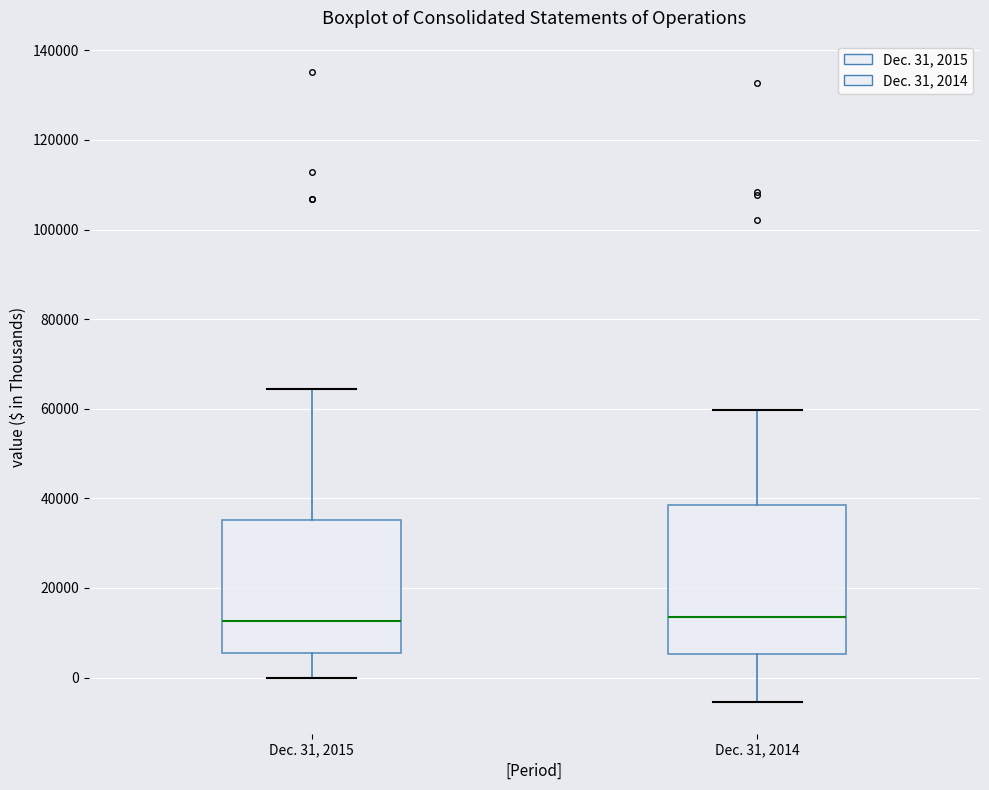

Reading left to right, read every box against the y-axis: the position of its median line, the range the box covers, and the ends of its whiskers. The values are not printed on the chart, so give them approximately, as read against the axis.

Dec. 31, 2015: median 12000, box 6000 to 36000, whiskers 0 to 64000
Dec. 31, 2014: median 14000, box 6000 to 38000, whiskers -6000 to 60000